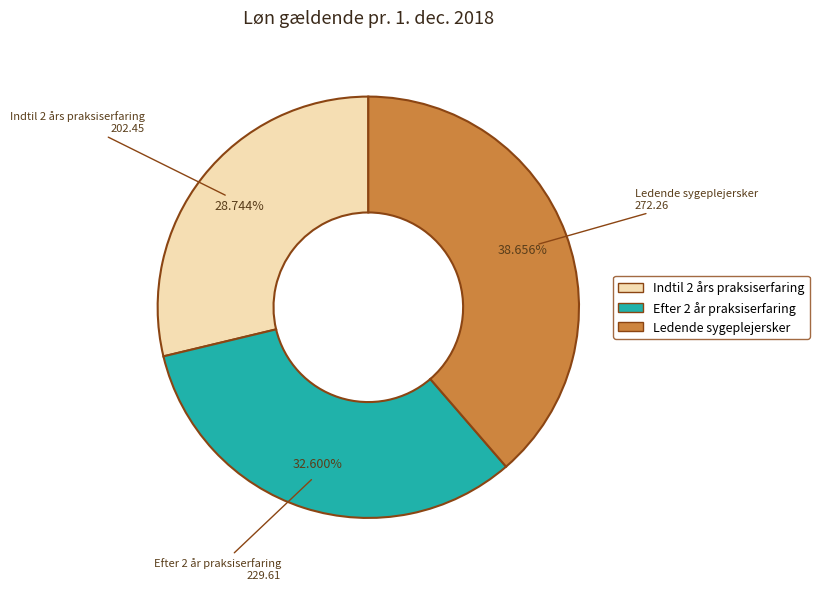

How many segments does this pie chart have?

3